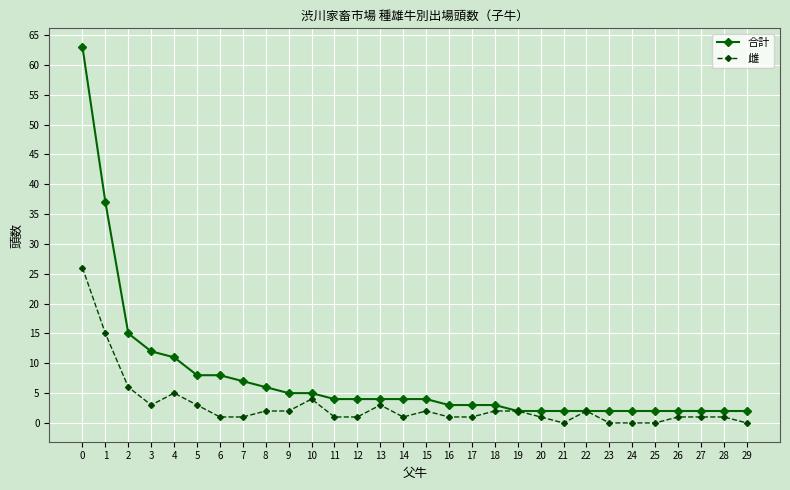

How many lines are shown in the chart?

2